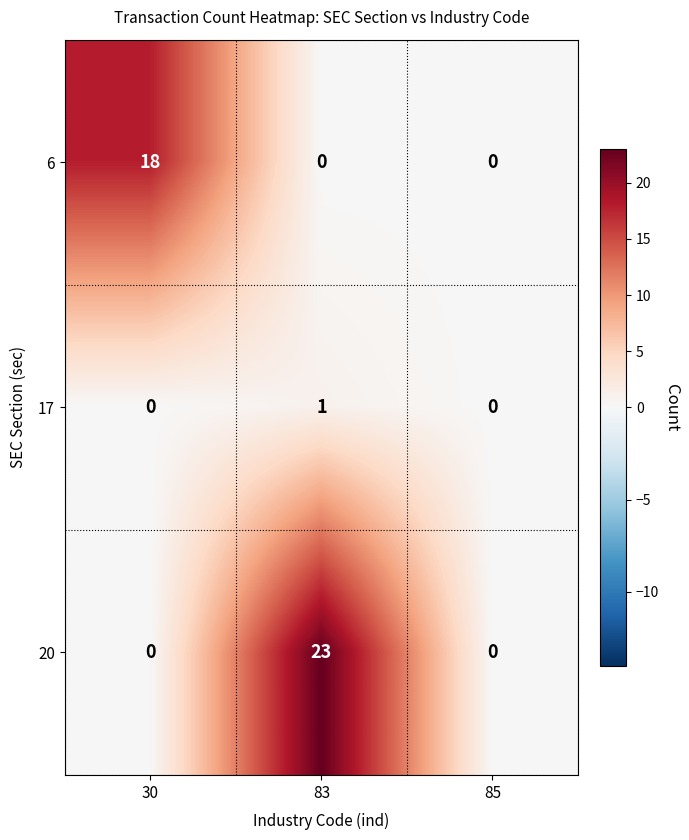

What is the maximum value for 6?

18